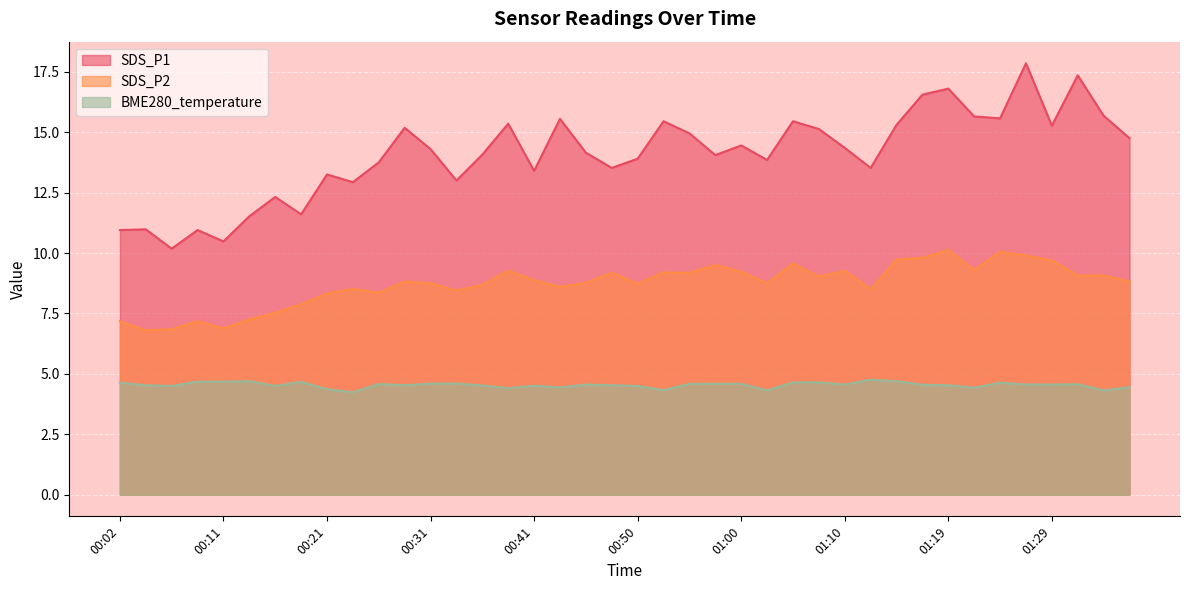

How many distinct data groups are displayed?

3